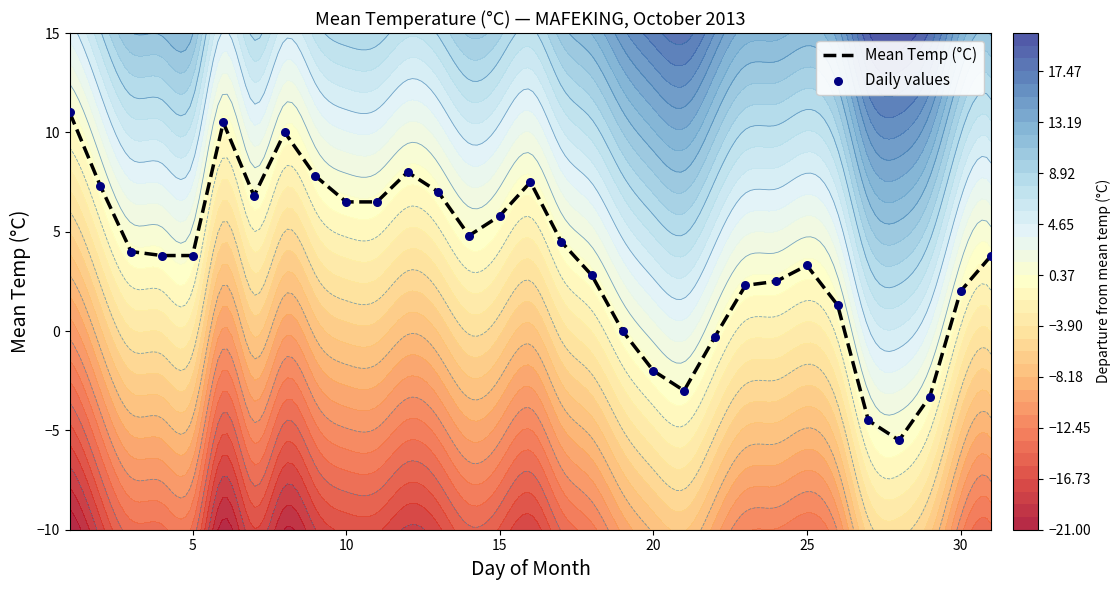

Where is Mean Temp (°C) nearest to the value 2?

30